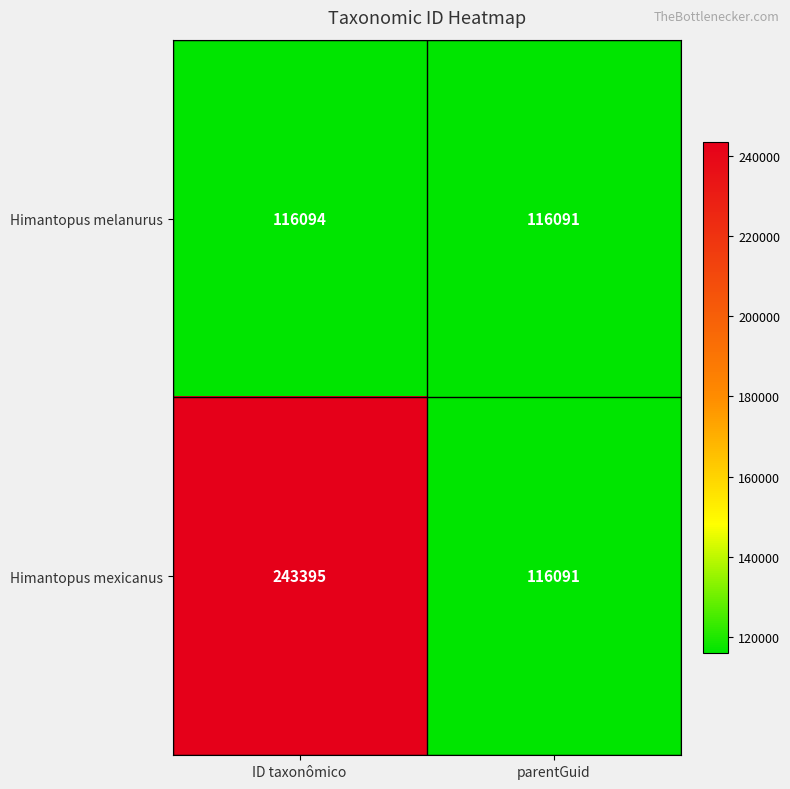

Which label corresponds to the largest value in the chart?

ID taxonômico